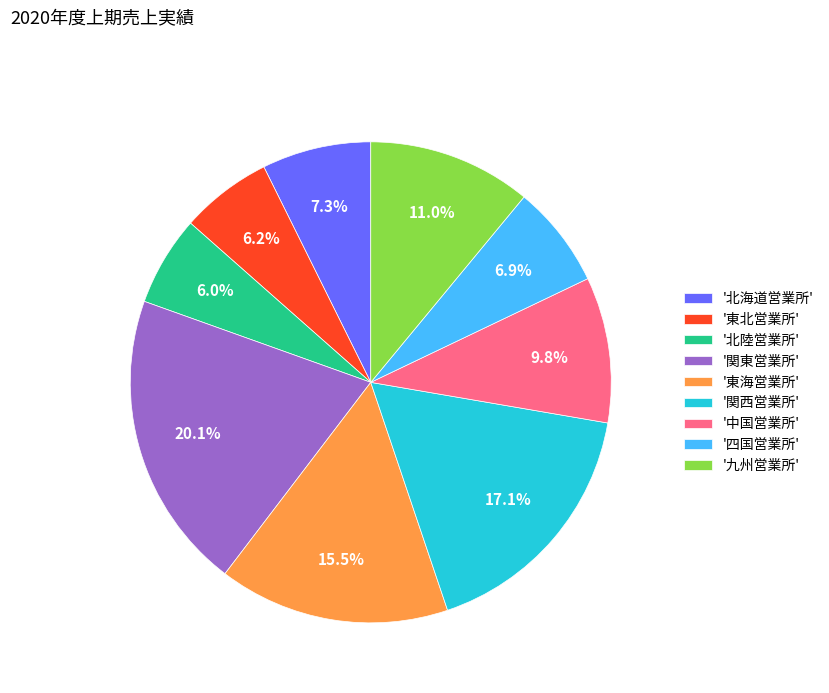

What portion of the pie excludes '東北営業所'?

93.8%